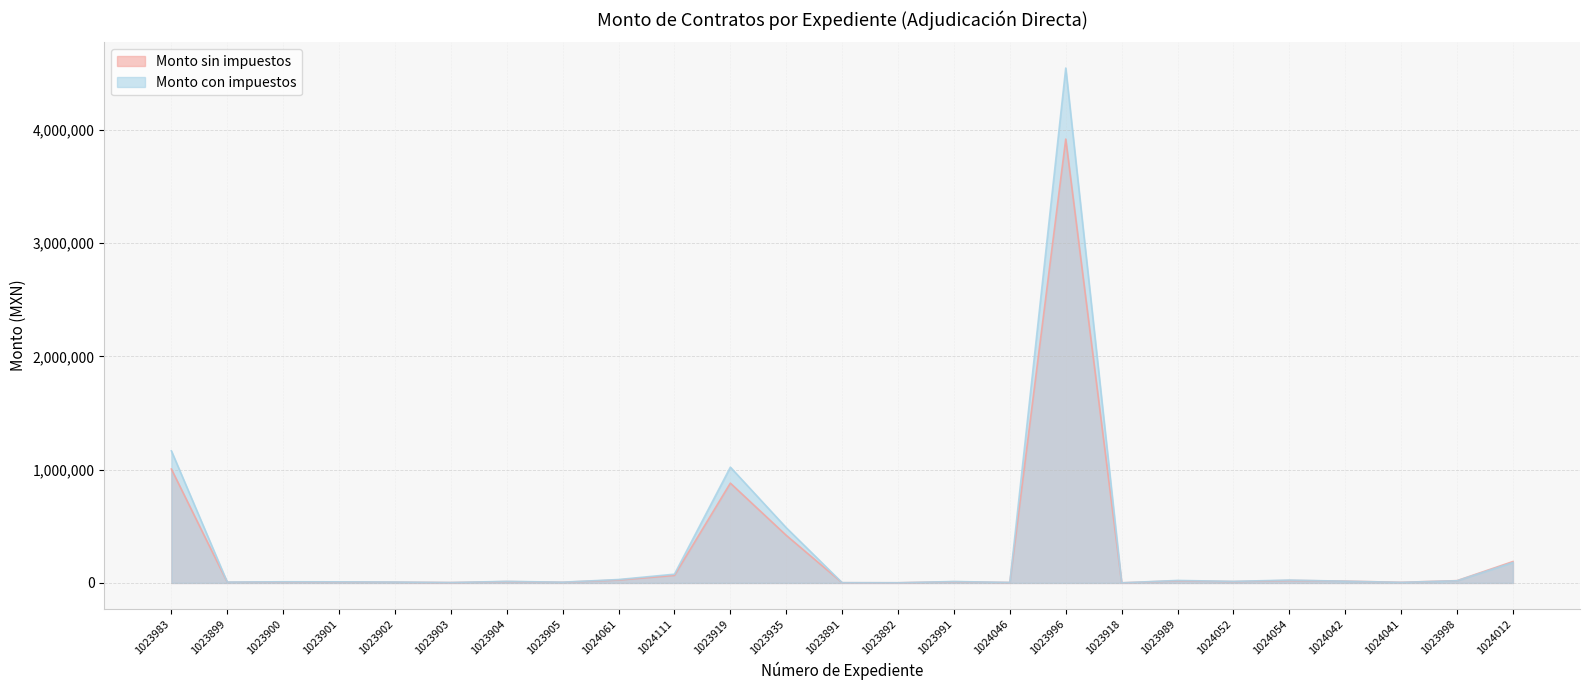

True or false: Monto con impuestos and Monto sin impuestos cross at least once.

True